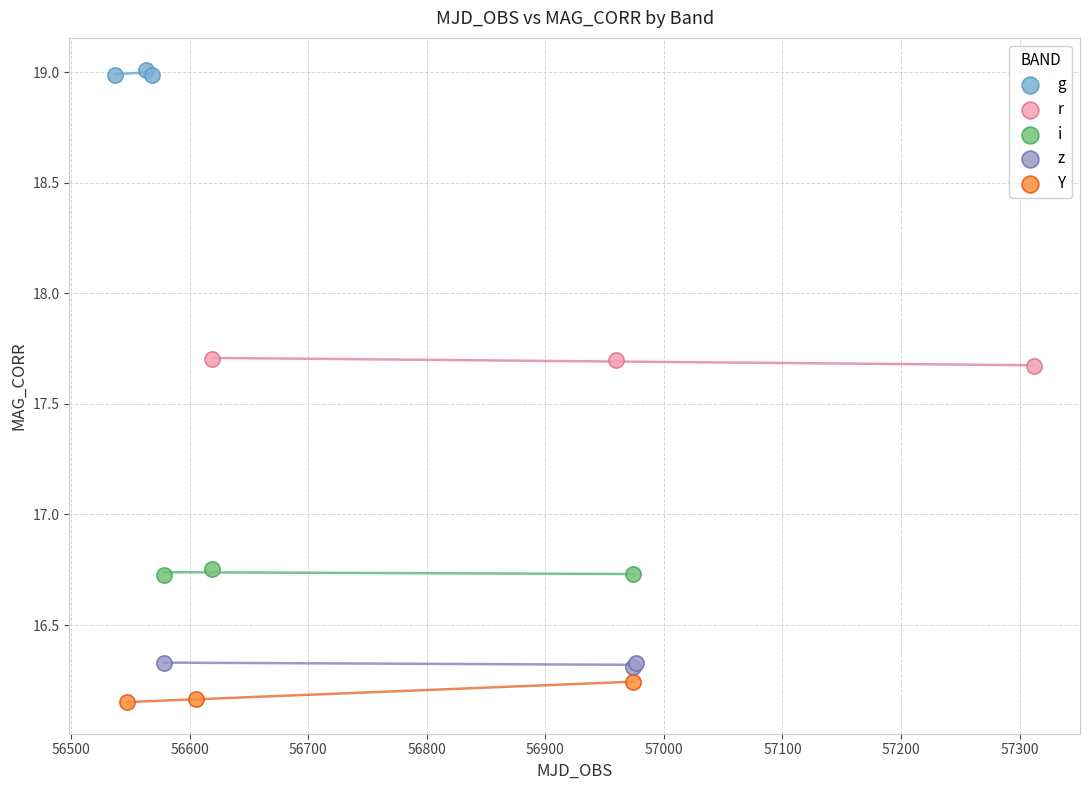

Which series contains the highest Y value?

g